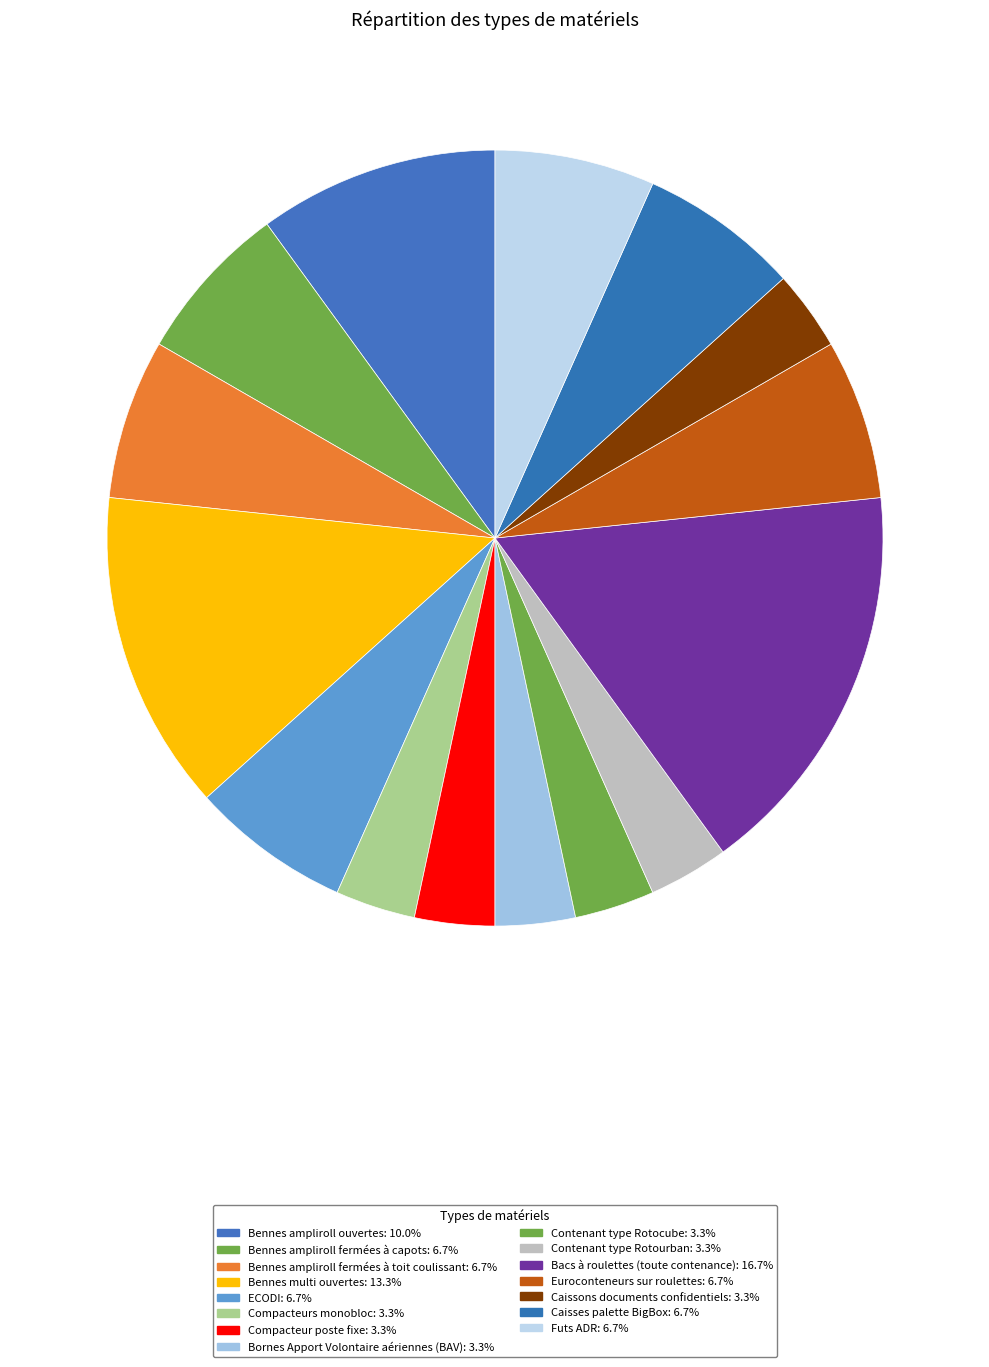

Which slice is the largest?

Bacs à roulettes (toute contenance)